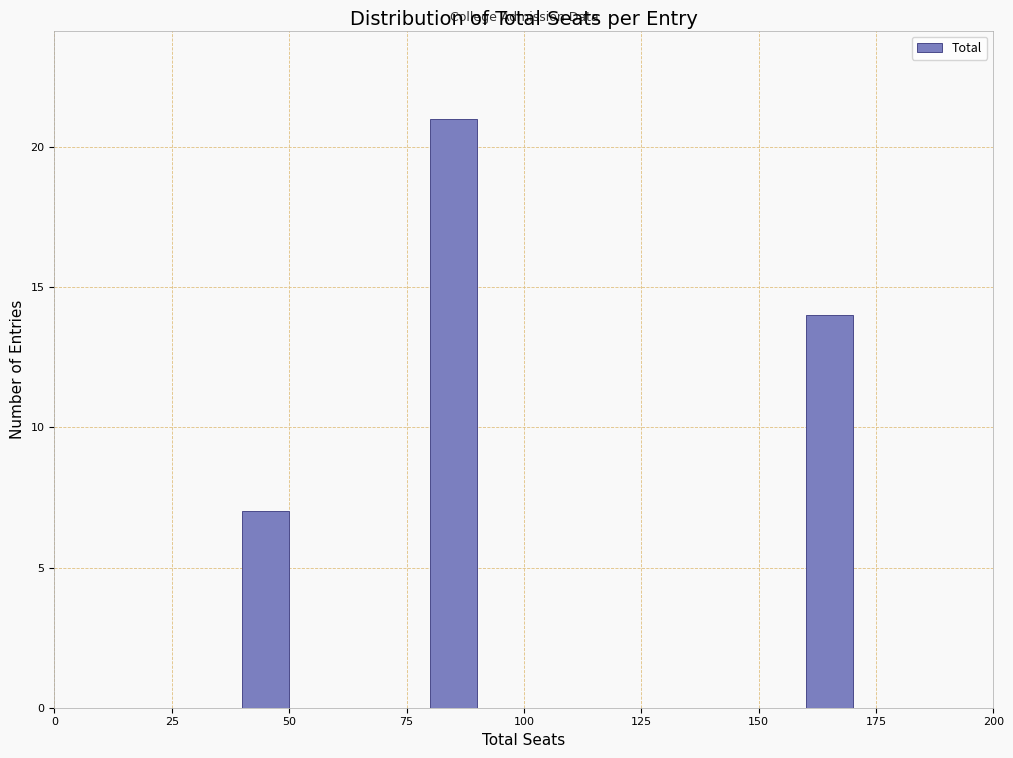

Around what value on the x-axis is the tallest bar? Give the approximate position of its centre, as read against the axis.

85